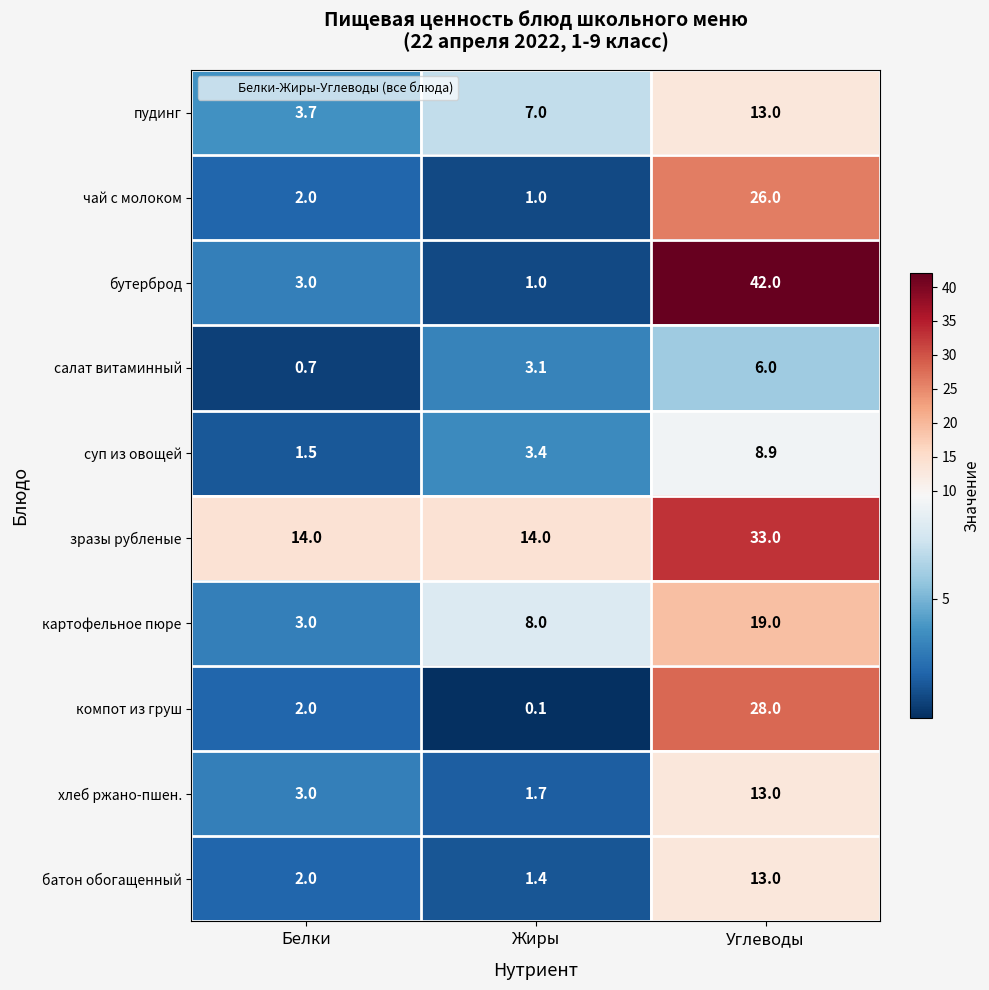

Rank the categories by салат витаминный value from highest to lowest.

Углеводы, Жиры, Белки